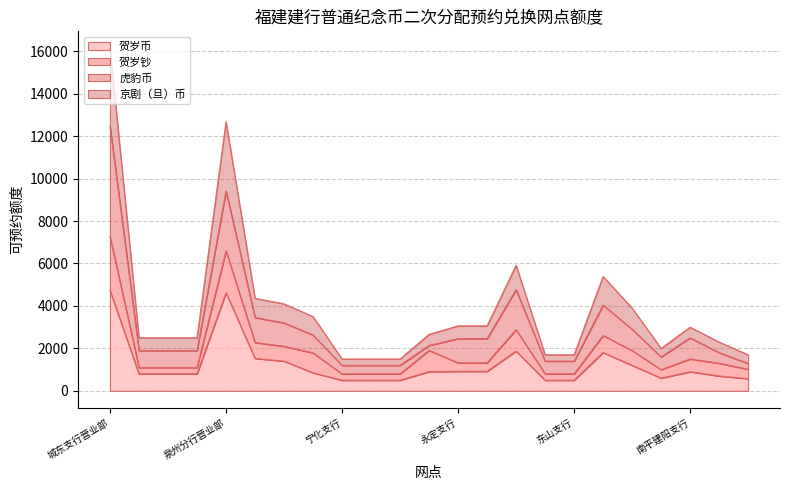

At which category does the chart reach its minimum across all series?

宁化支行